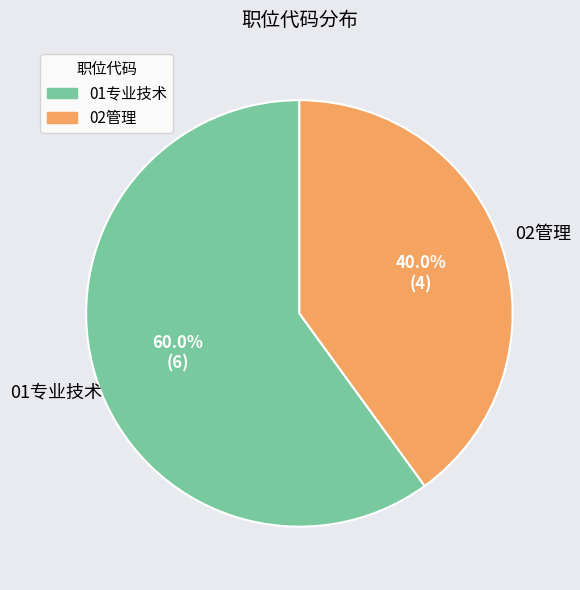

To the nearest percent, what is the difference between the largest and smallest slice percentages?

20%